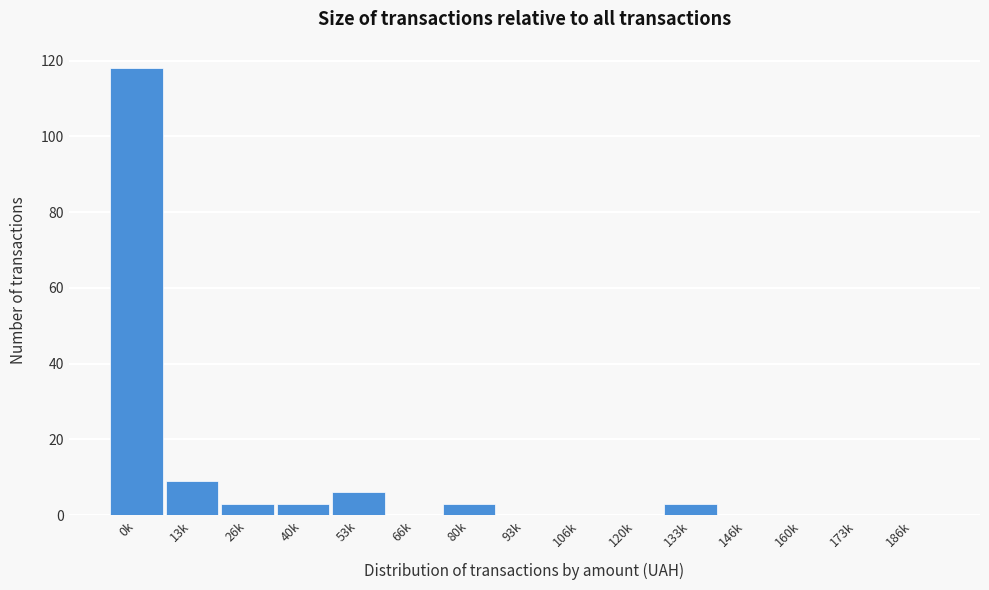

Reading left to right, transcribe all the data shown in this chart.

0k=118	13k=9	26k=3	40k=3	53k=6	66k=0	80k=3	93k=0	106k=0	120k=0	133k=3	146k=0	160k=0	173k=0	186k=0